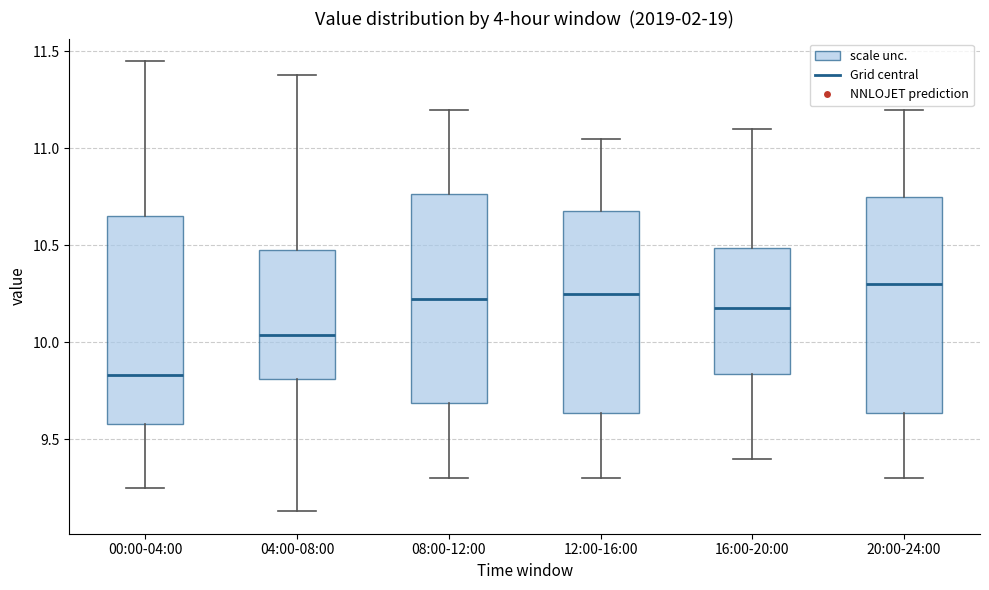

Where does the median line of the box for 04:00-08:00 sit on the y-axis? The values are not printed on the chart, so give them approximately, as read against the axis.

10.05